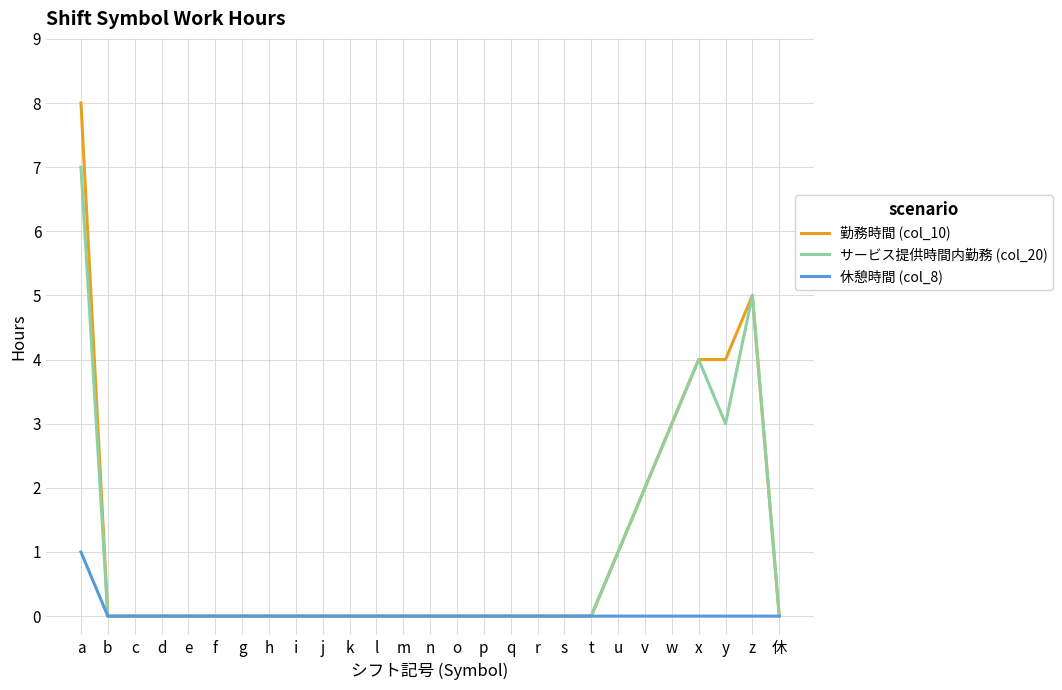

True or false: サービス提供時間内勤務 (col_20) has a value of -4 at l.

False